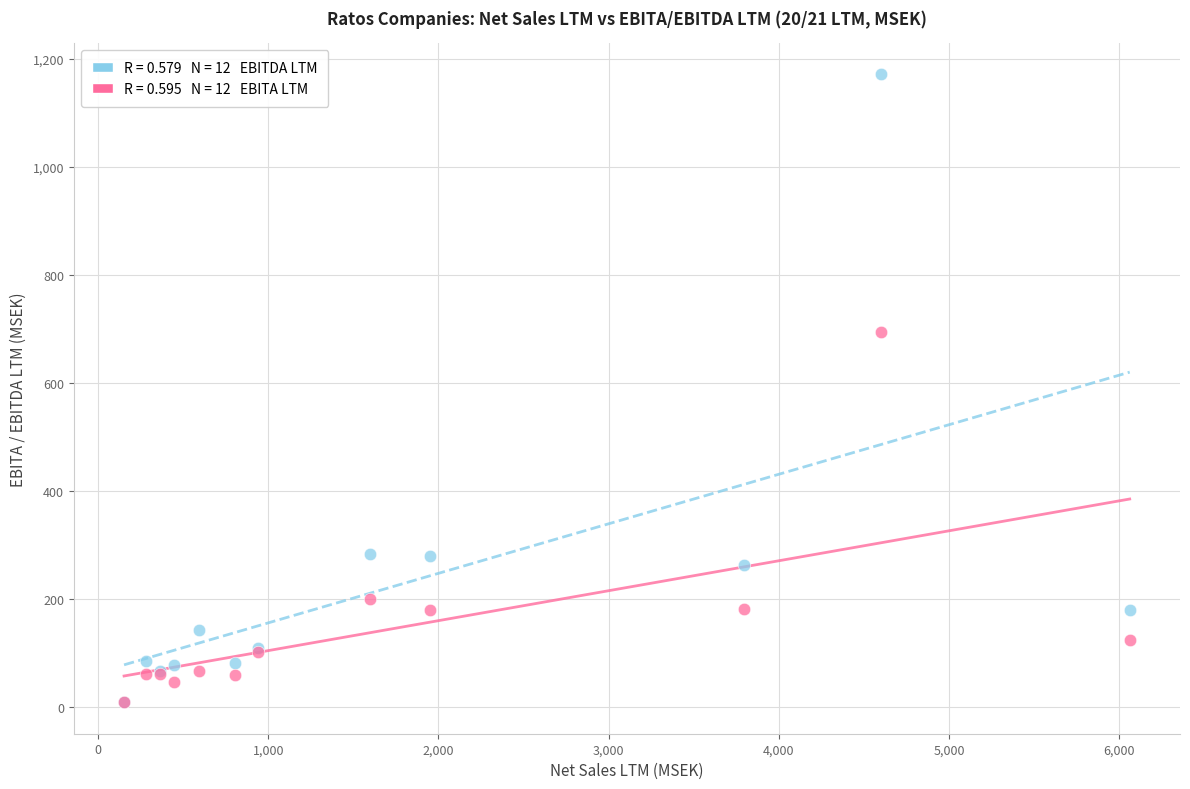

Across all series, what Y value is closest to 589?

694.9